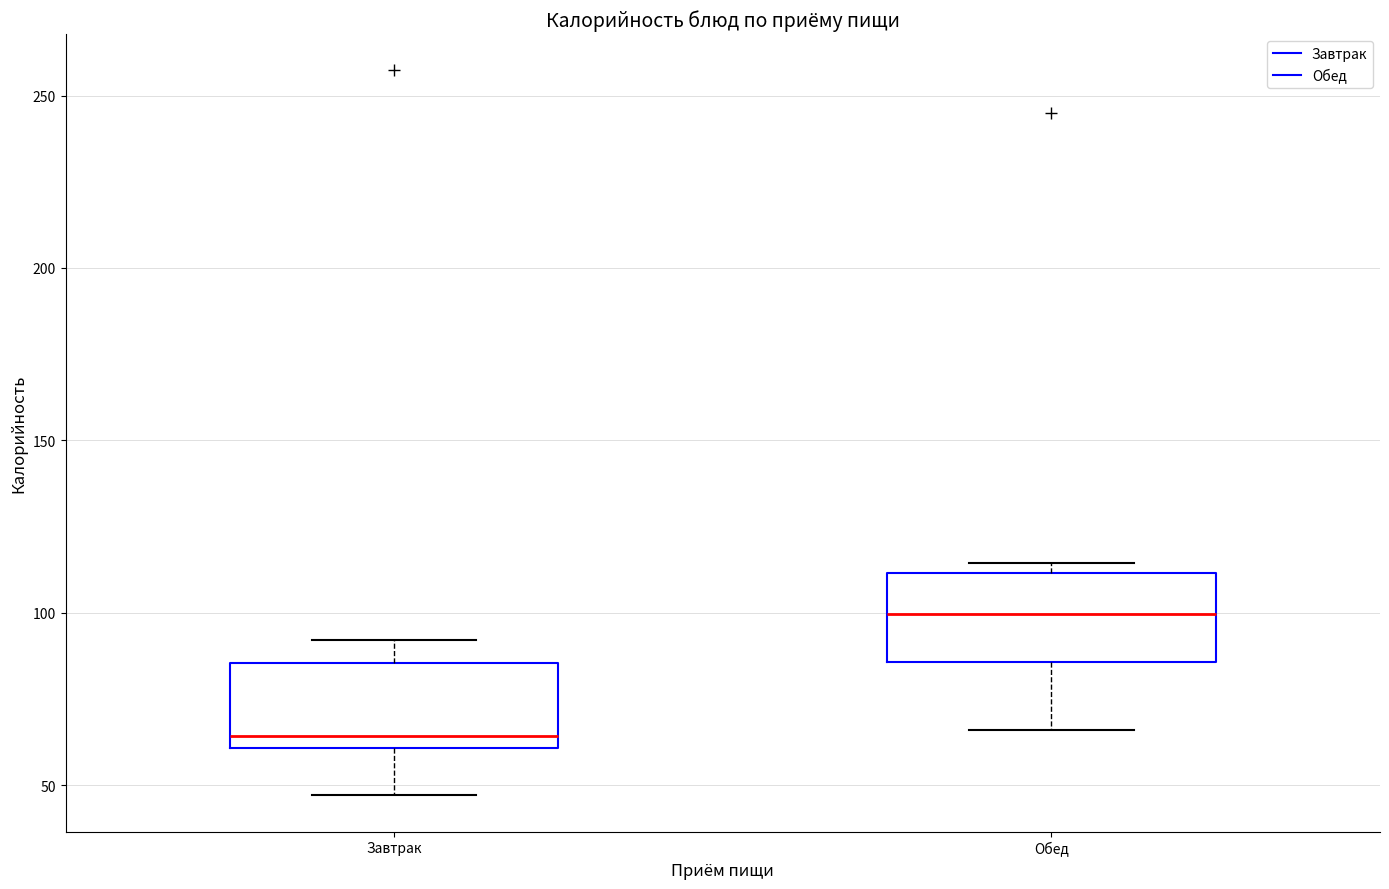

Where does the lower whisker of the box for Обед end on the y-axis? The values are not printed on the chart, so give them approximately, as read against the axis.

65